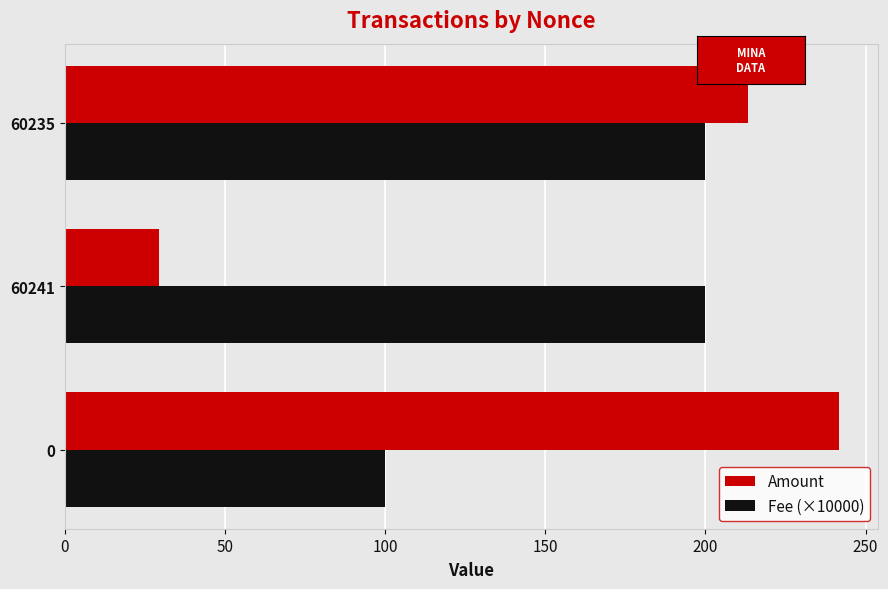

What is the sum of all Fee (×10000) values?

500.0